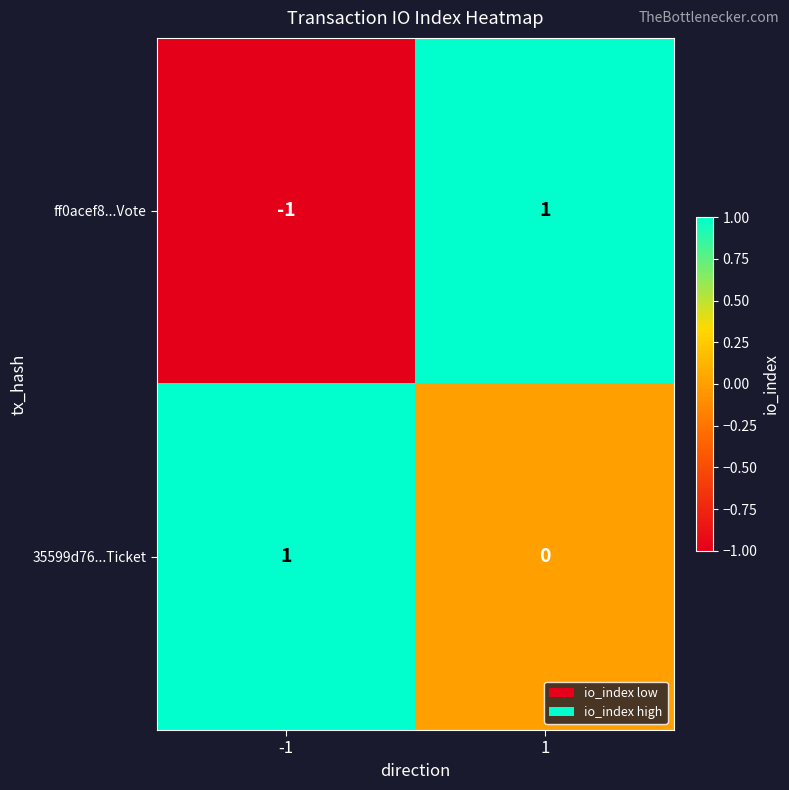

Which series has the widest spread of values?

ff0acef8...Vote